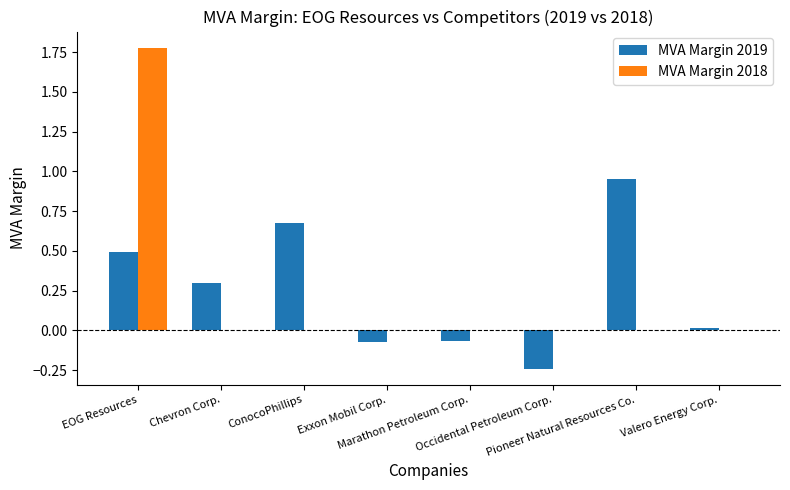

What is the sum of all MVA Margin 2019 values?

2.1